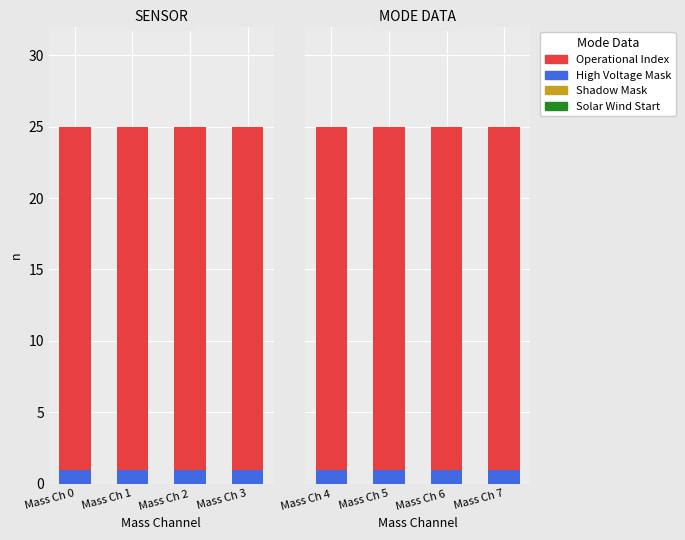

What is the spread (max minus min) of values at Mass Ch 7?

24